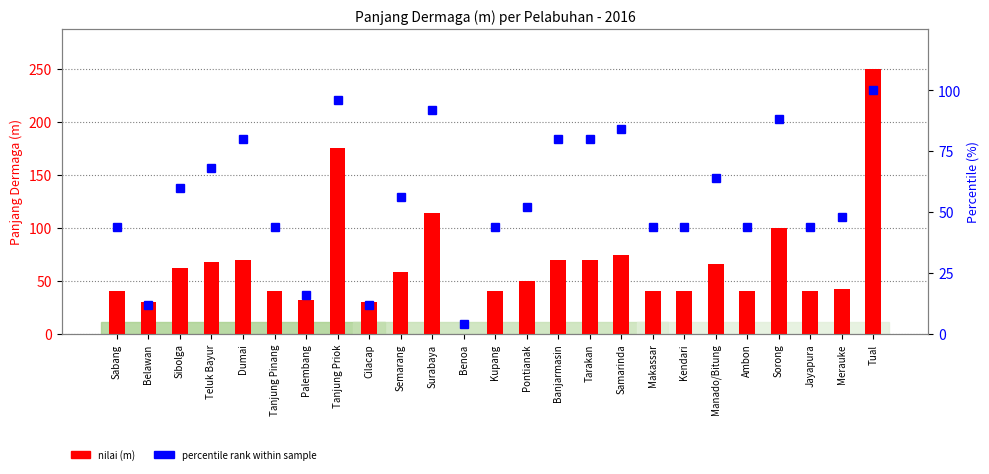

How many groups of bars are there?

25